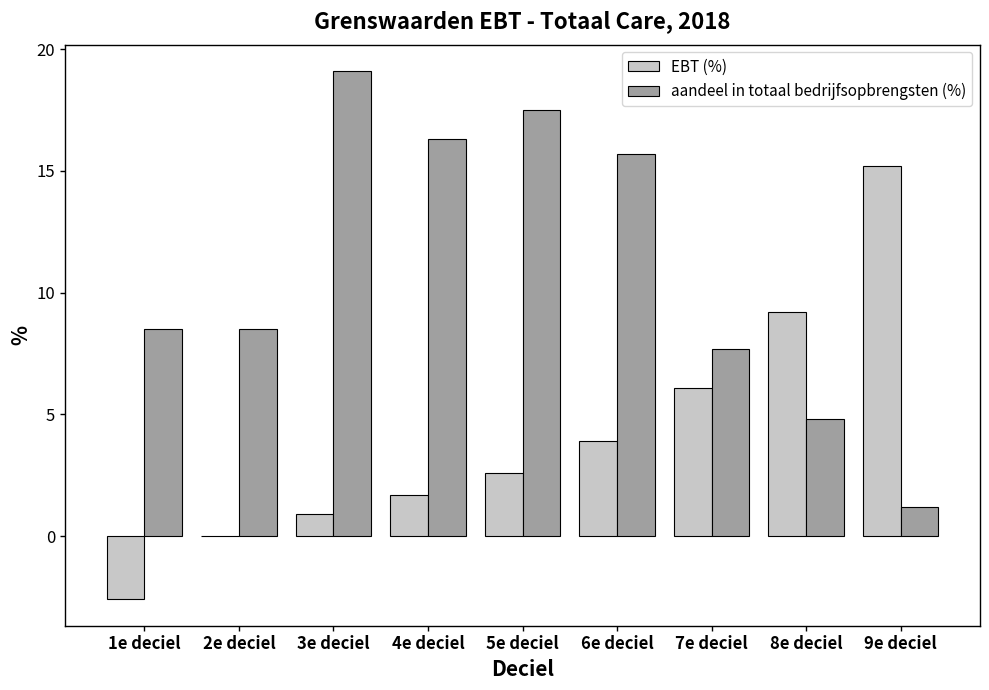

Between 1e deciel and 2e deciel, which series saw the biggest shift?

EBT (%)